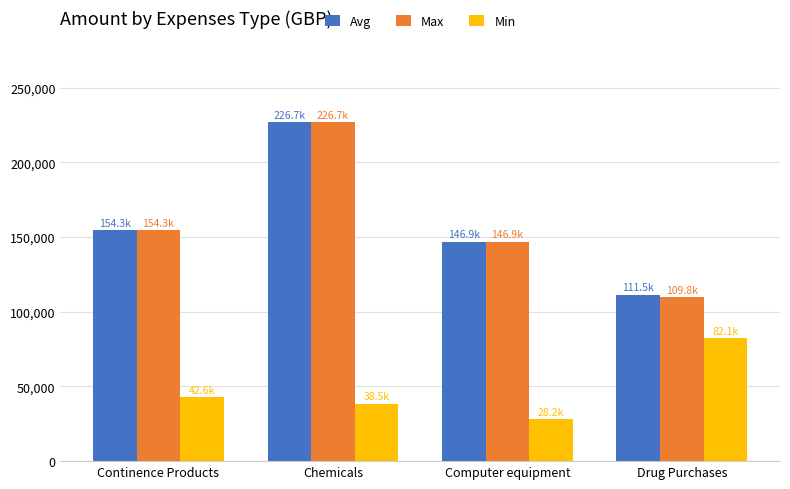

Is the value of Min at Chemicals greater than the value of Max at Drug Purchases?

No